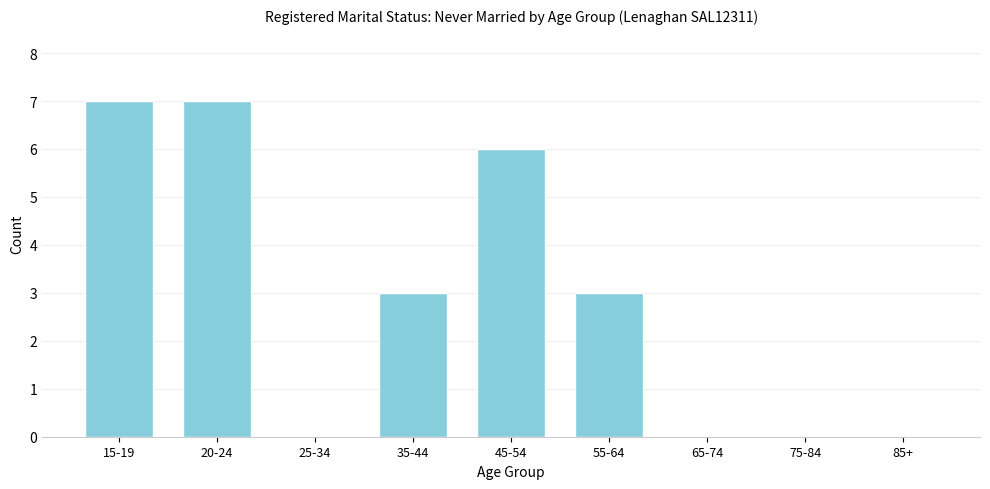

Reading left to right, list all the values displayed in this chart.

15-19=7	20-24=7	25-34=0	35-44=3	45-54=6	55-64=3	65-74=0	75-84=0	85+=0